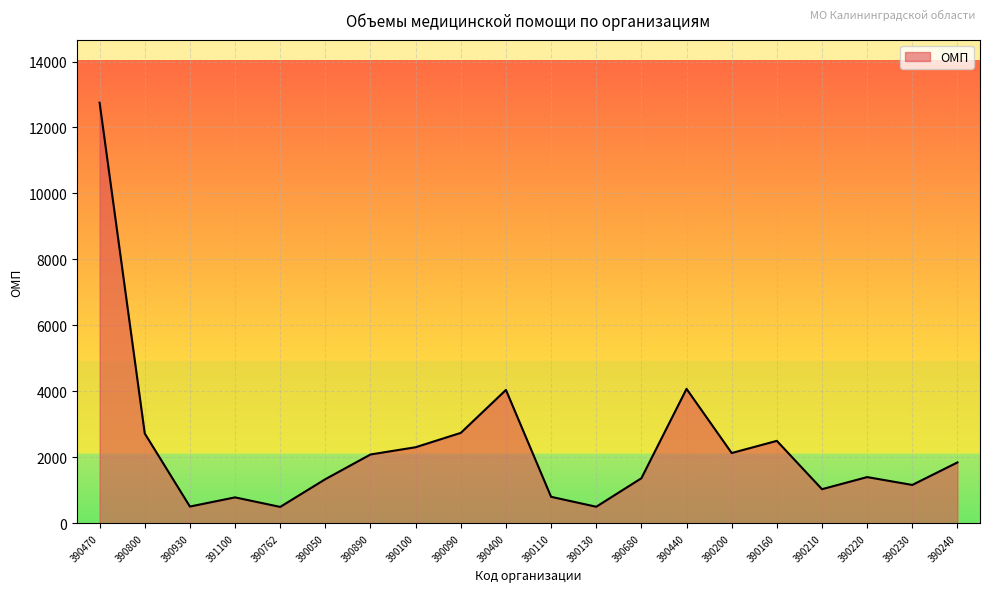

What is the maximum value shown in the chart?

12751